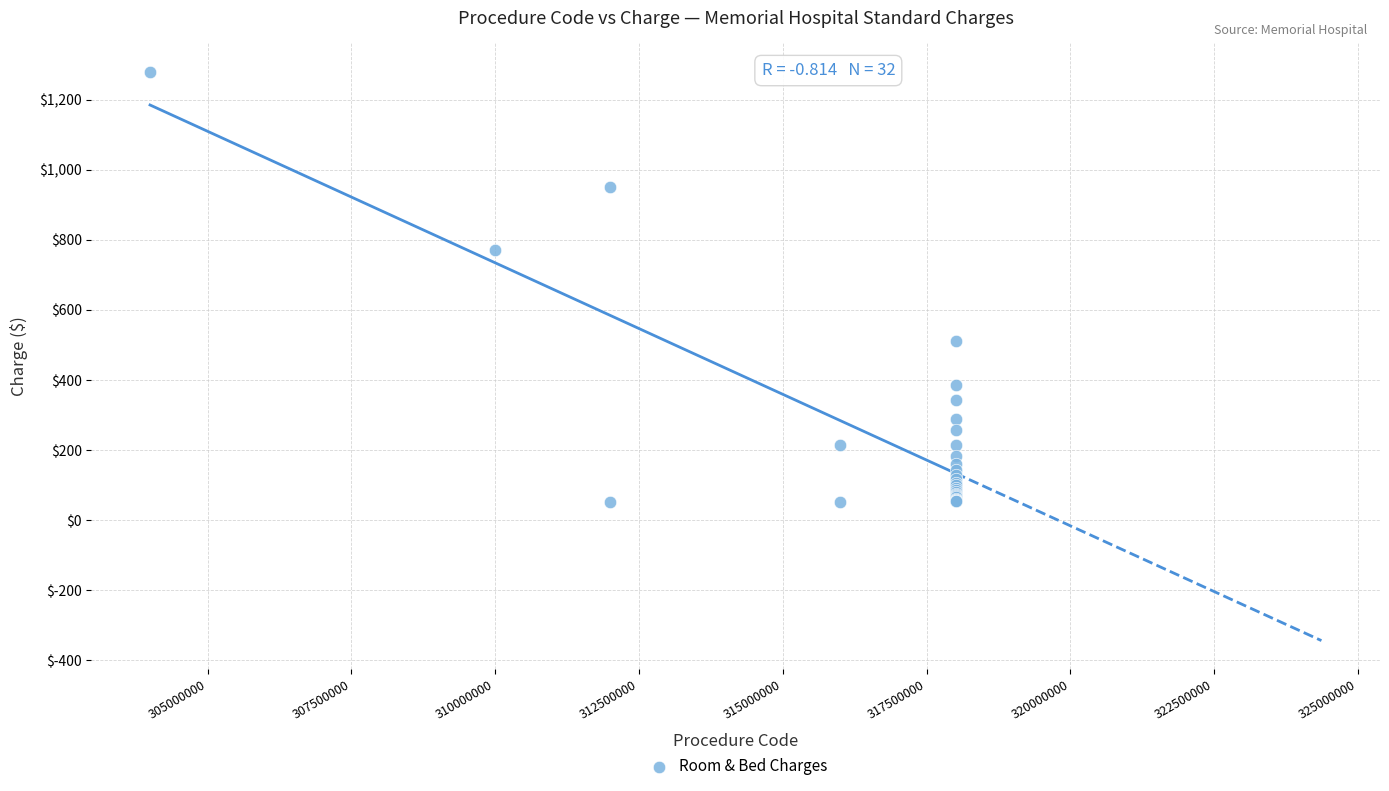

What Y value in the scatter plot is closest to 665?

770.0